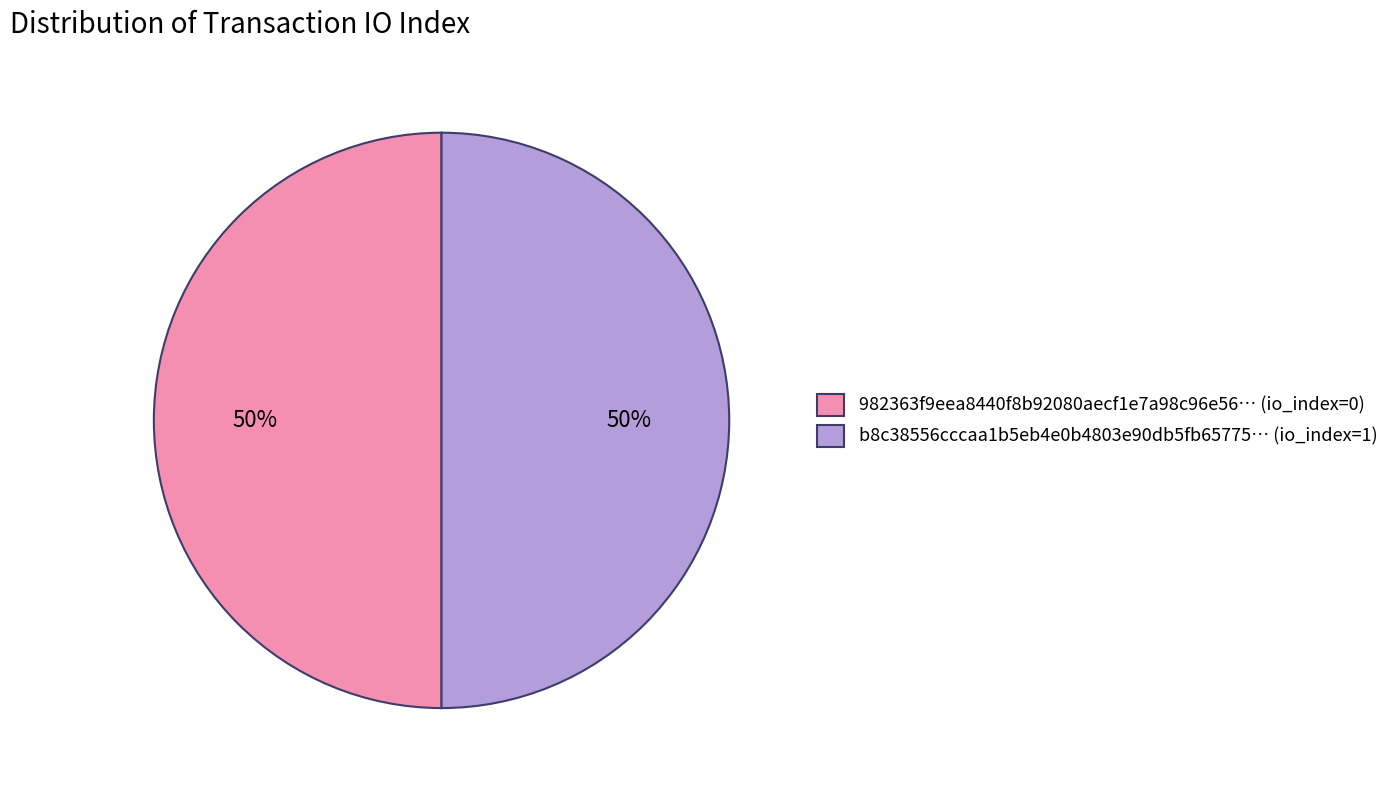

Is it true that b8c38556cccaa1b5eb4e0b4803e90db5fb65775… (io_index=1) is 65% of the pie?

False